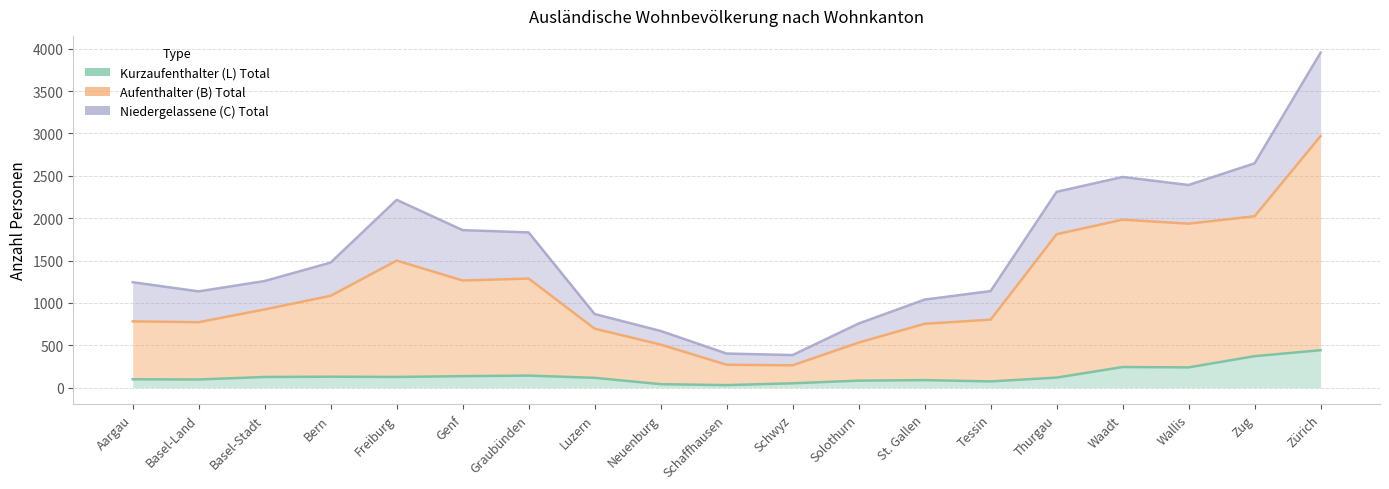

What is the label of the 7th point from the right?

St. Gallen